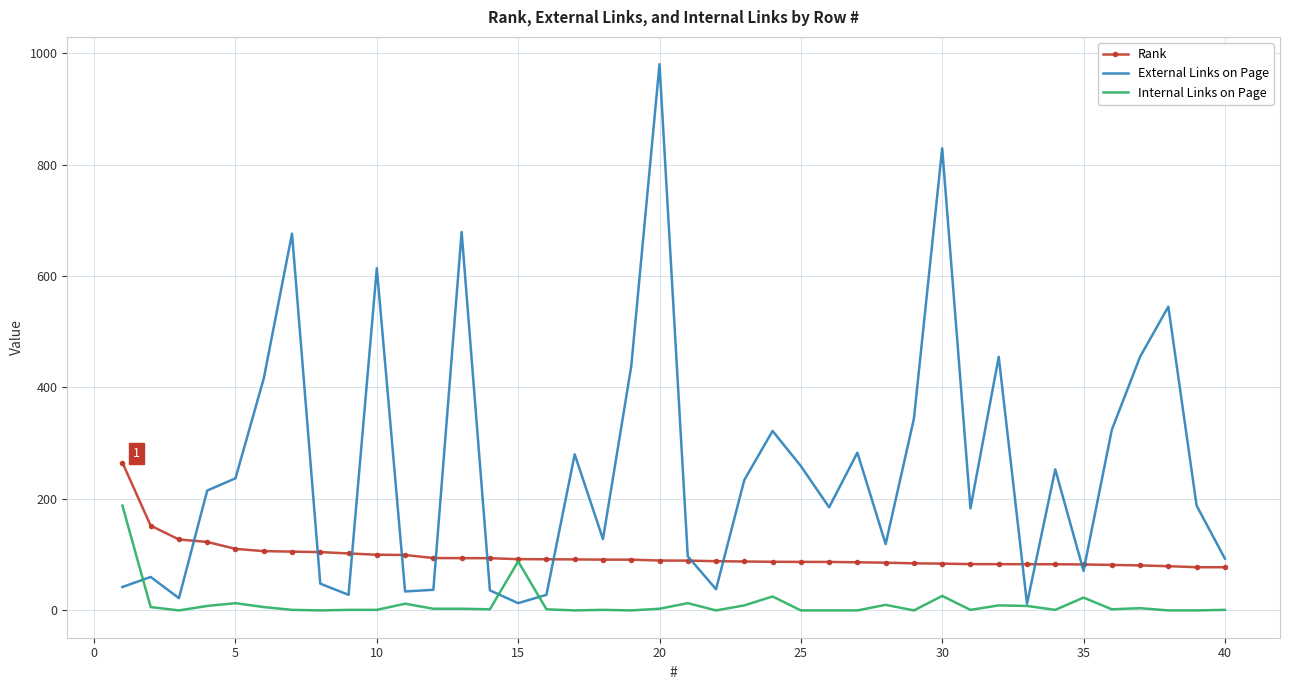

What is the average value of the Rank series?

97.6